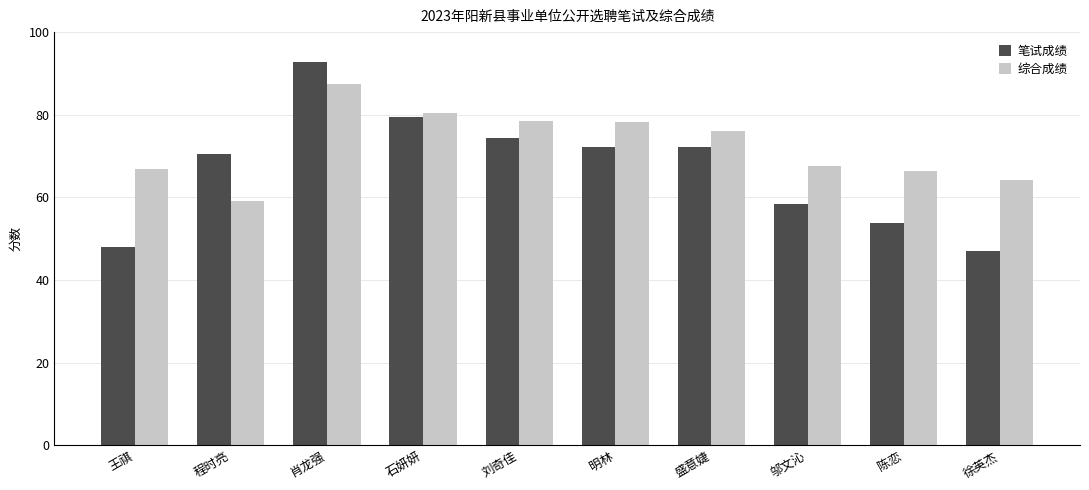

What is the difference between the second highest and minimum values in the 笔试成绩 series?

32.3